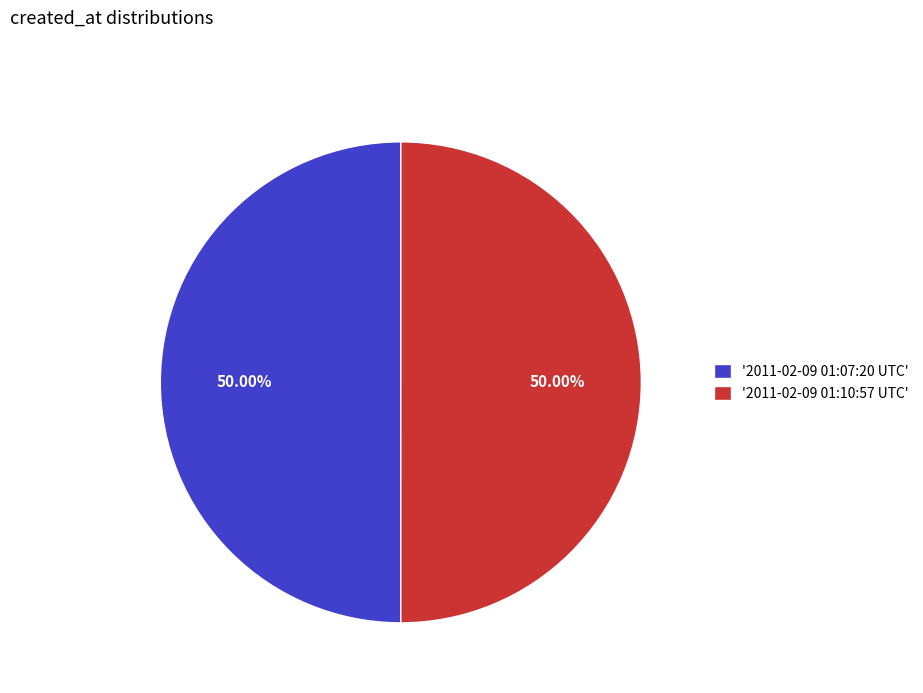

Combined, do '2011-02-09 01:07:20 UTC' and '2011-02-09 01:10:57 UTC' account for over 50%?

Yes